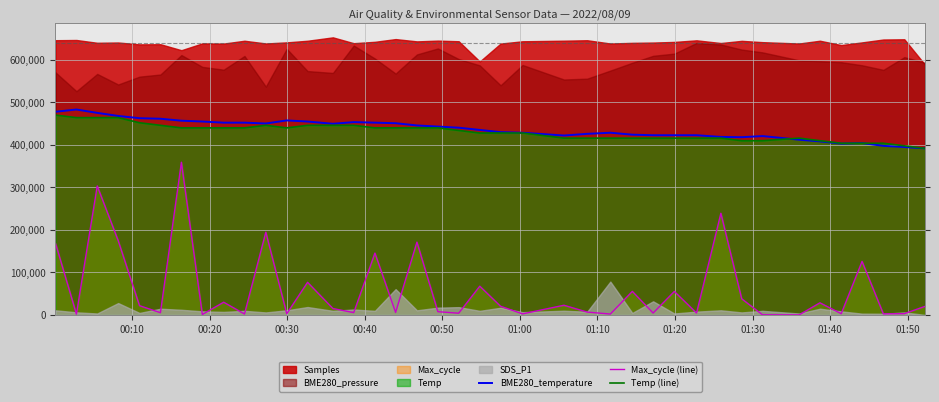

True or false: Temp (line) and Max_cycle (line) cross at least once.

False